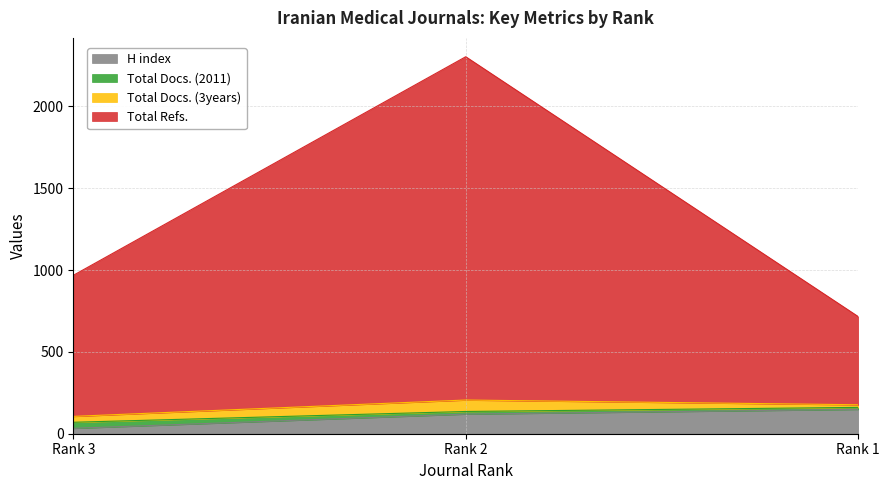

What is the value of the H index point at the 3rd from the left?

149